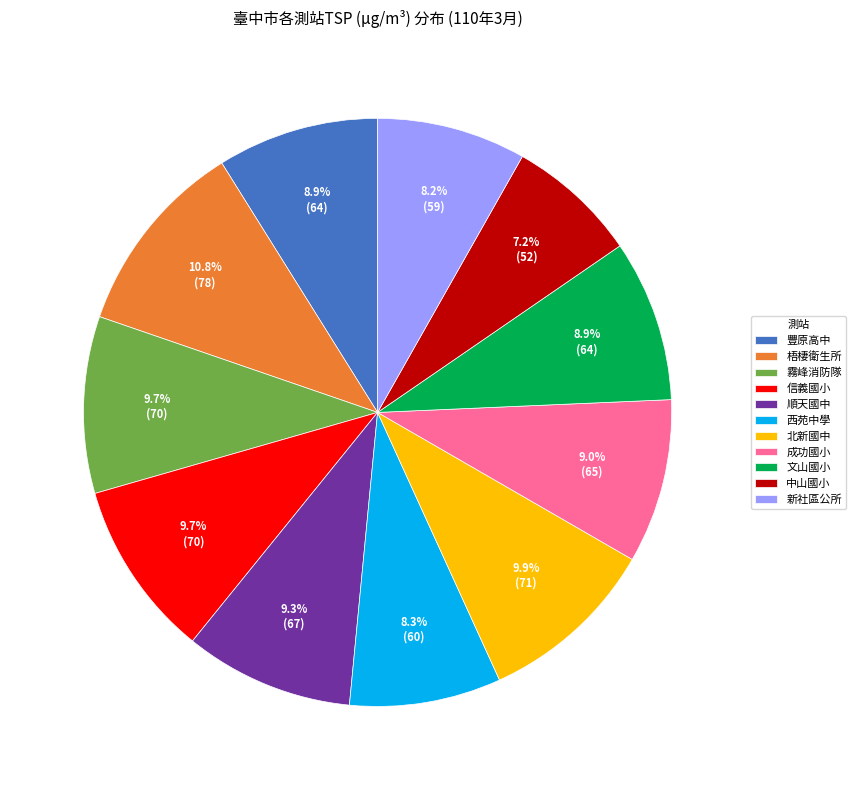

To the nearest percent, what is the difference between the 梧棲衛生所 and 順天國中 slice percentages?

2%